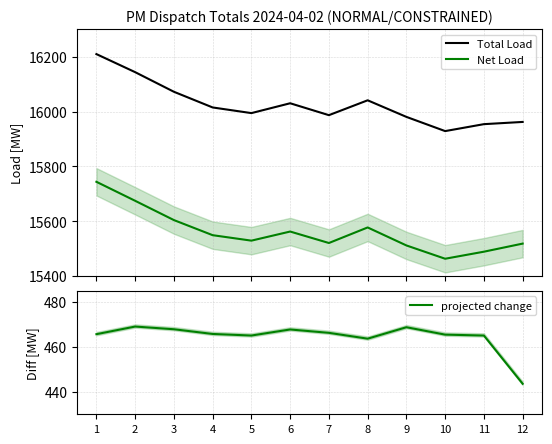

At which label is Total Load closest to 16069?

3